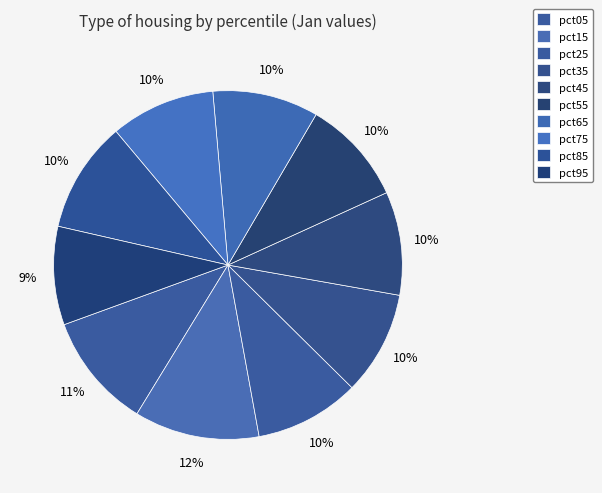

Which category has the biggest portion of the pie?

pct15